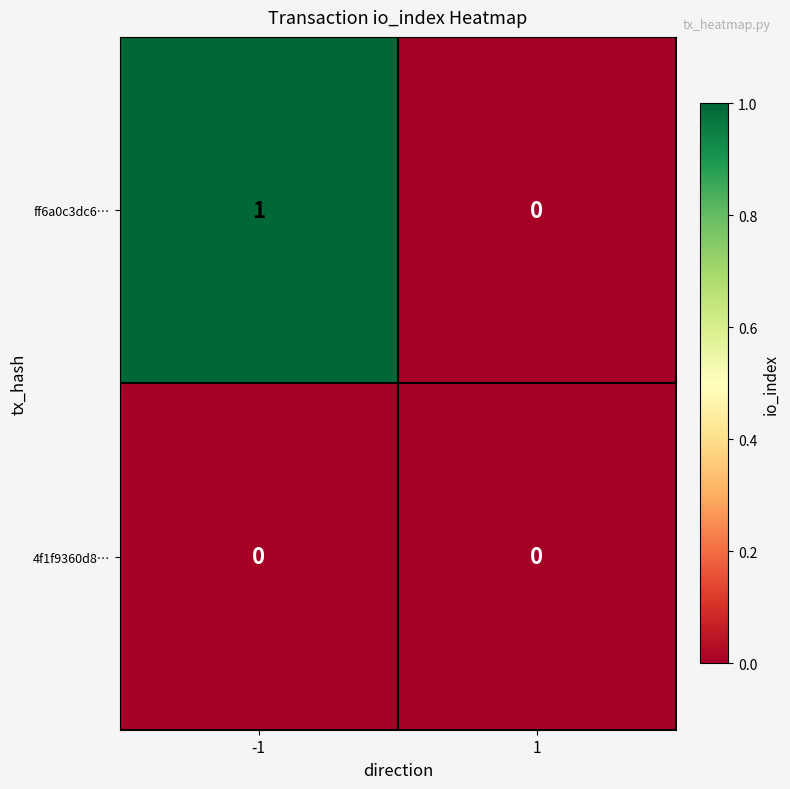

At -1, list the series in order from smallest to largest.

4f1f9360d8…, ff6a0c3dc6…